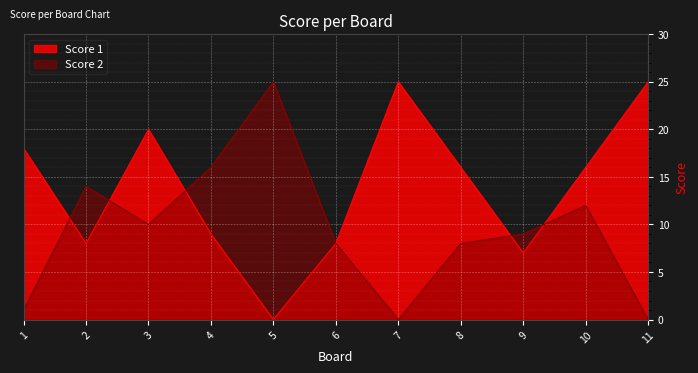

How many interior local valleys does the Score 1 series have?

3